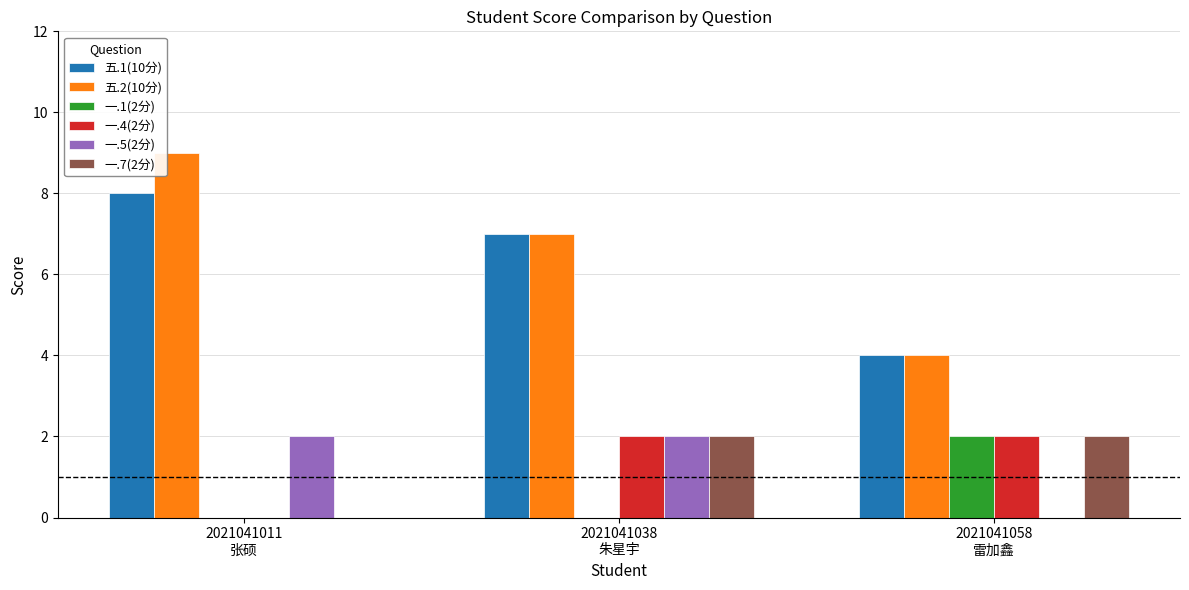

What is the maximum value for 五.1(10分)?

8